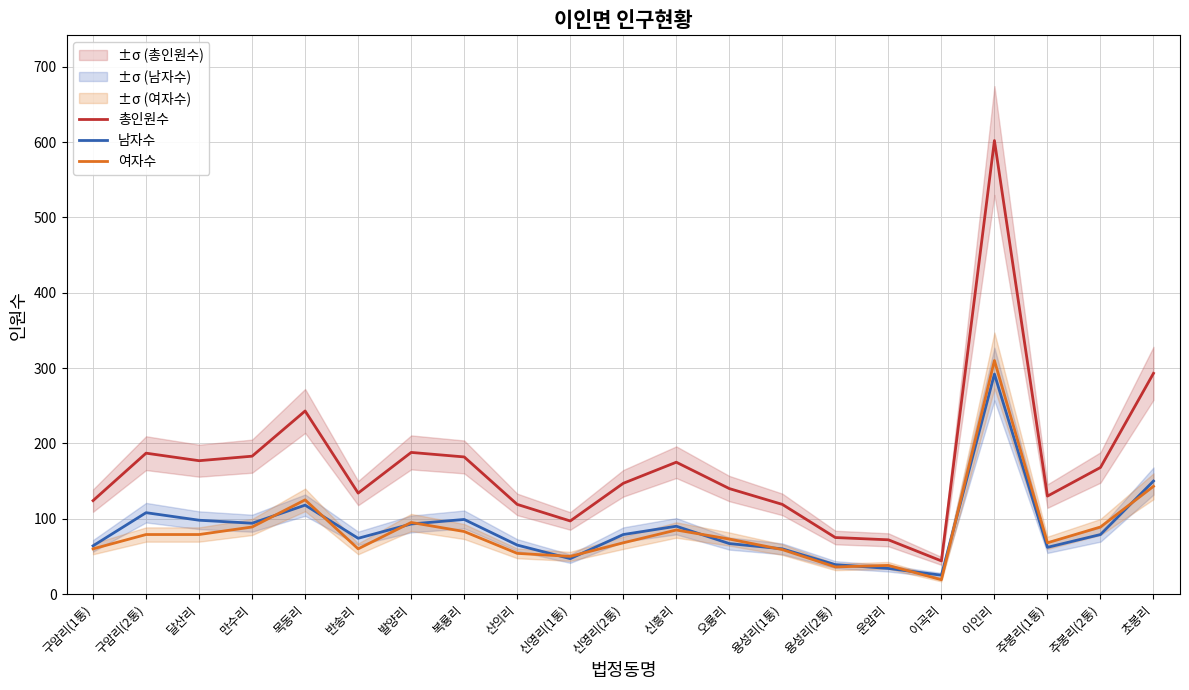

Is it true that 남자수 equals 60 at 용성리(1통)?

True